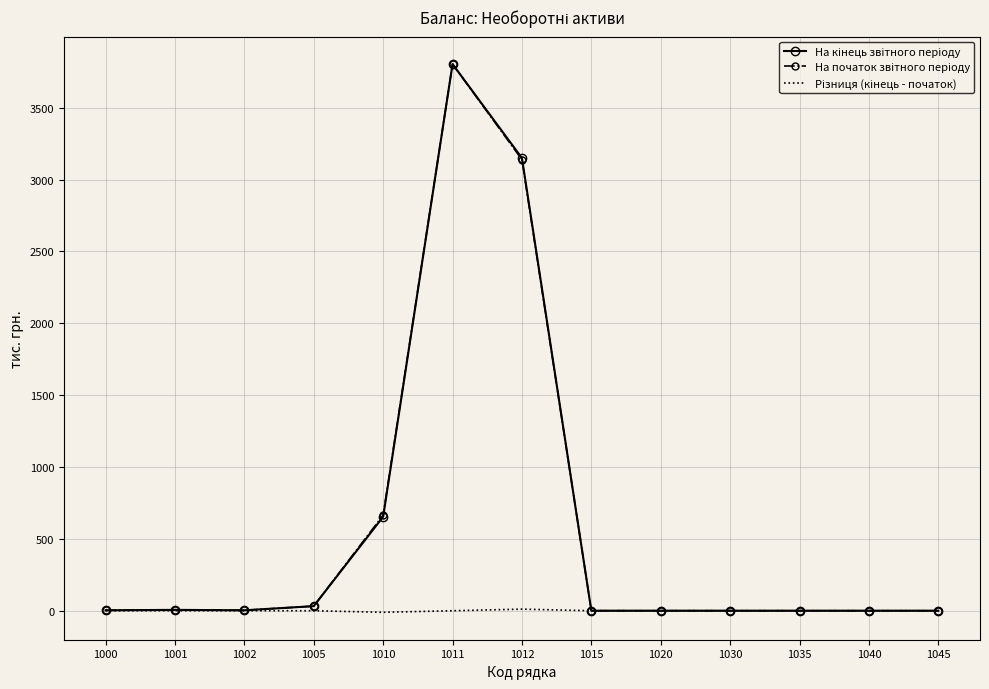

What is the maximum value shown in the chart?

3803